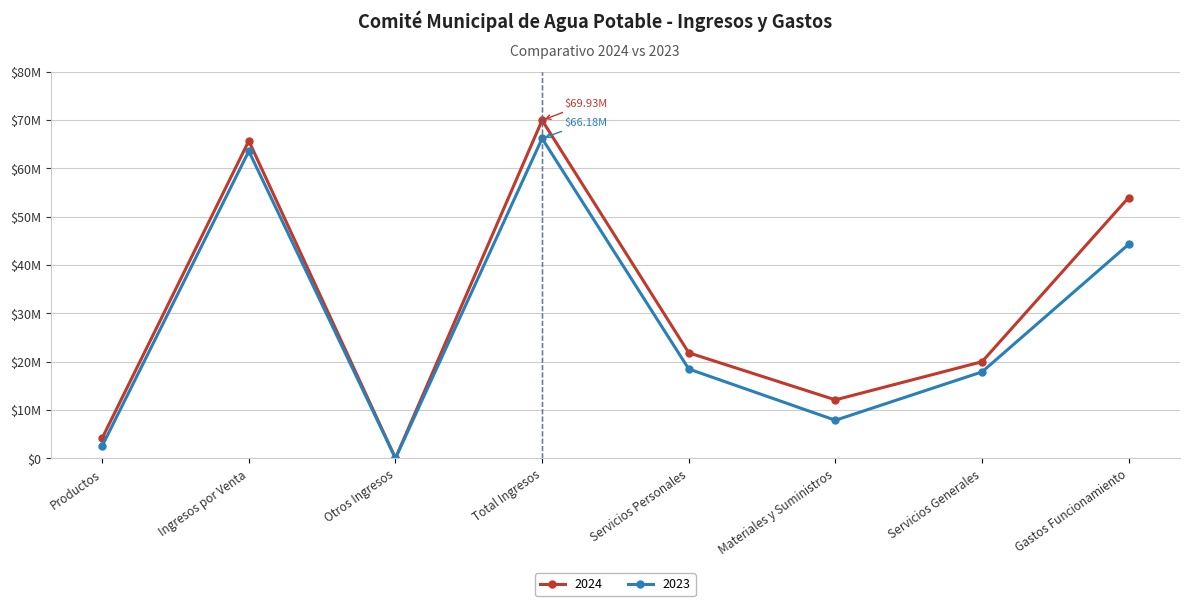

Rank the series by their maximum value, from lowest to highest.

2023, 2024